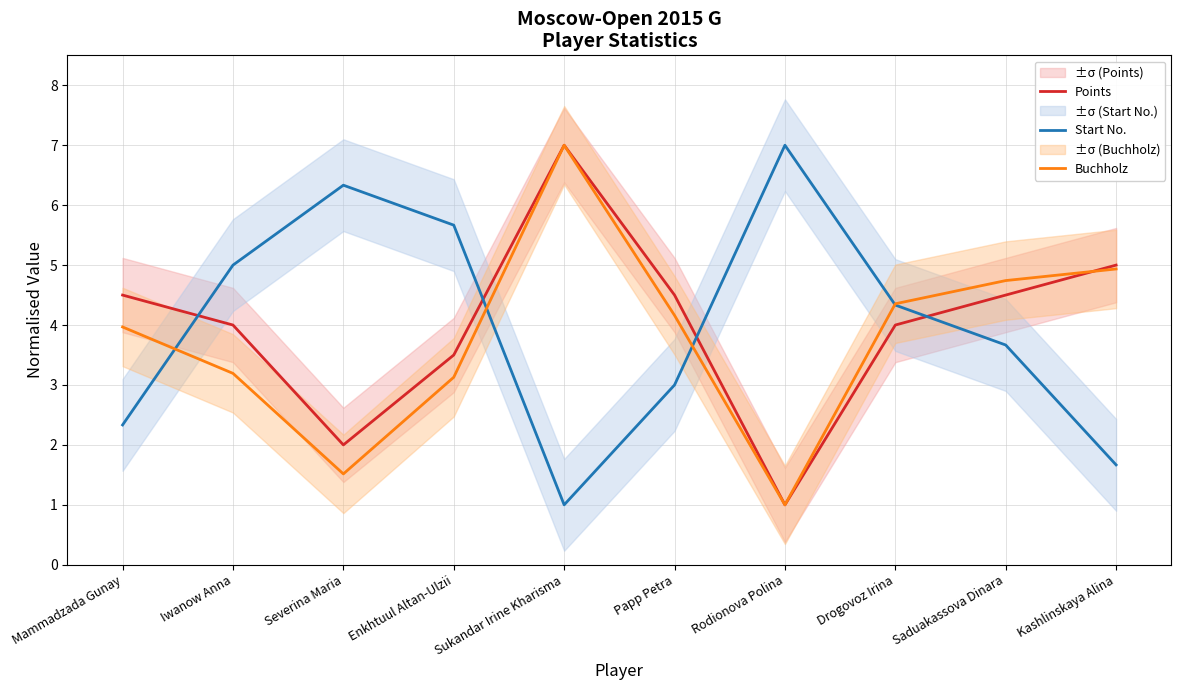

How many intersections are there between Points and Buchholz?

3